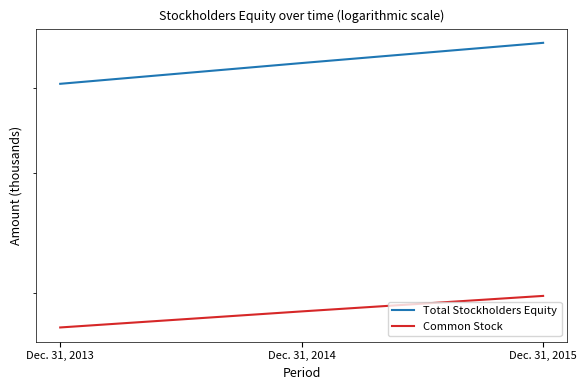

How many data points does each series have?

3